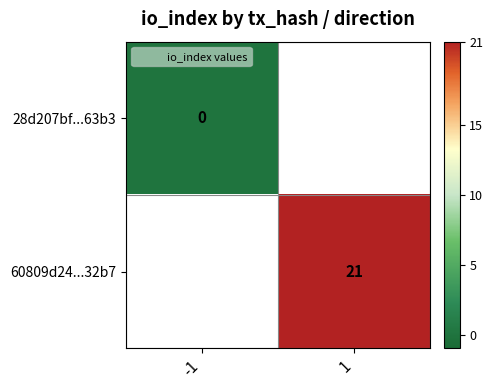

Which category has the lowest value across all series?

-1